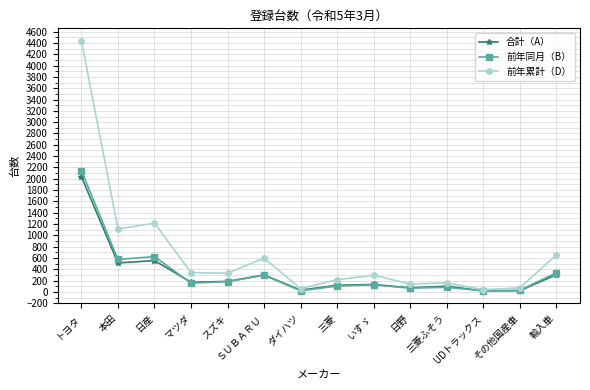

At which label is 合計（A） closest to 1028?

日産